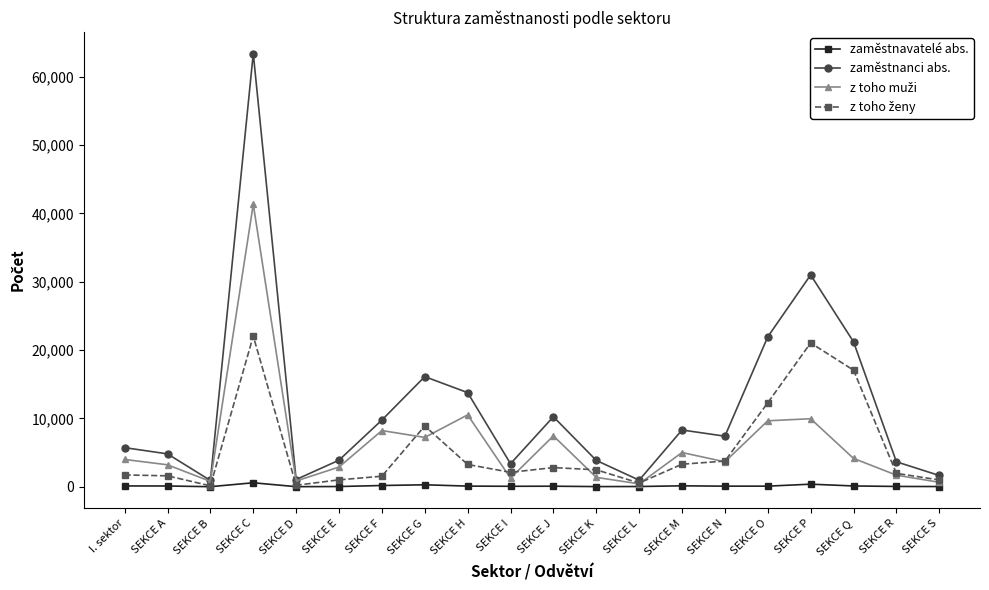

At which category is the sum across all series the highest?

SEKCE C